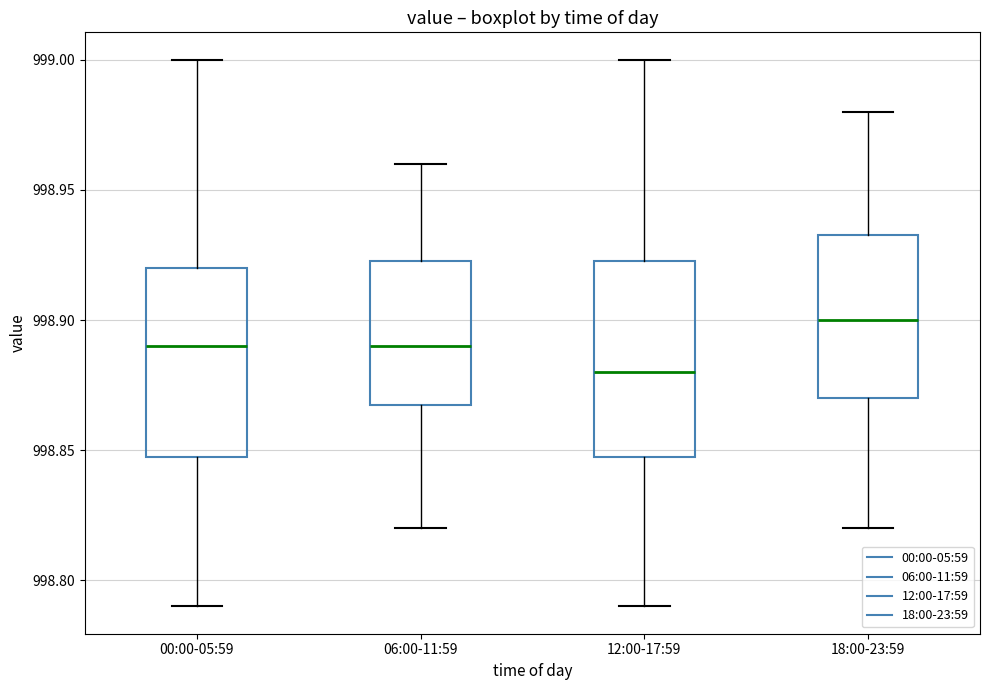

Which box's median line is the lowest?

12:00-17:59